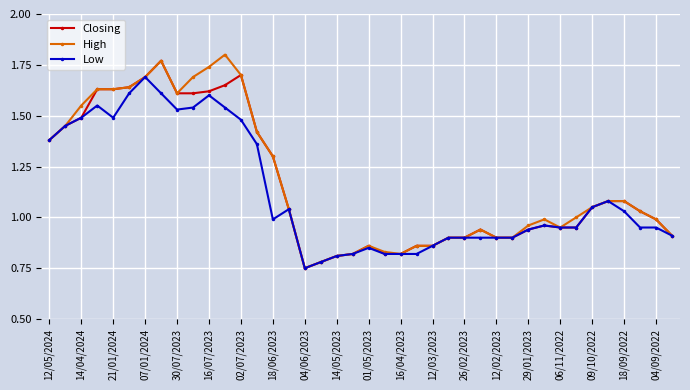

True or false: Low has more than 0 interior local peaks.

True